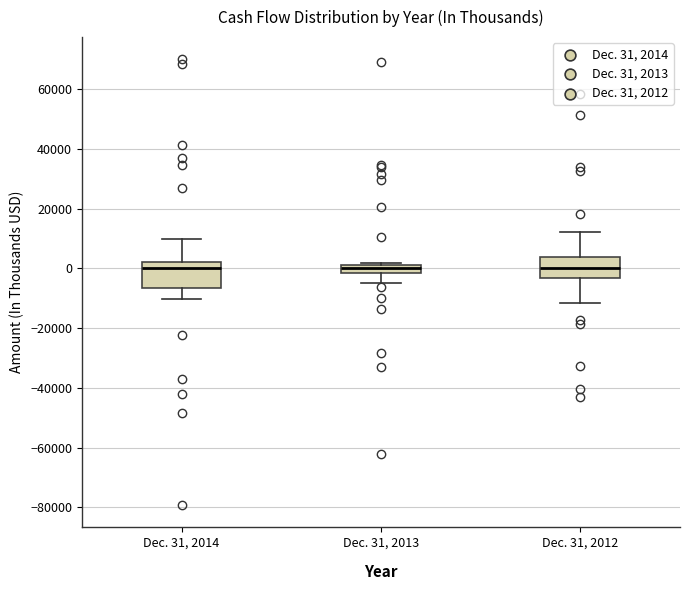

Where does the median line of the box for Dec. 31, 2014 sit on the y-axis? The values are not printed on the chart, so give them approximately, as read against the axis.

0